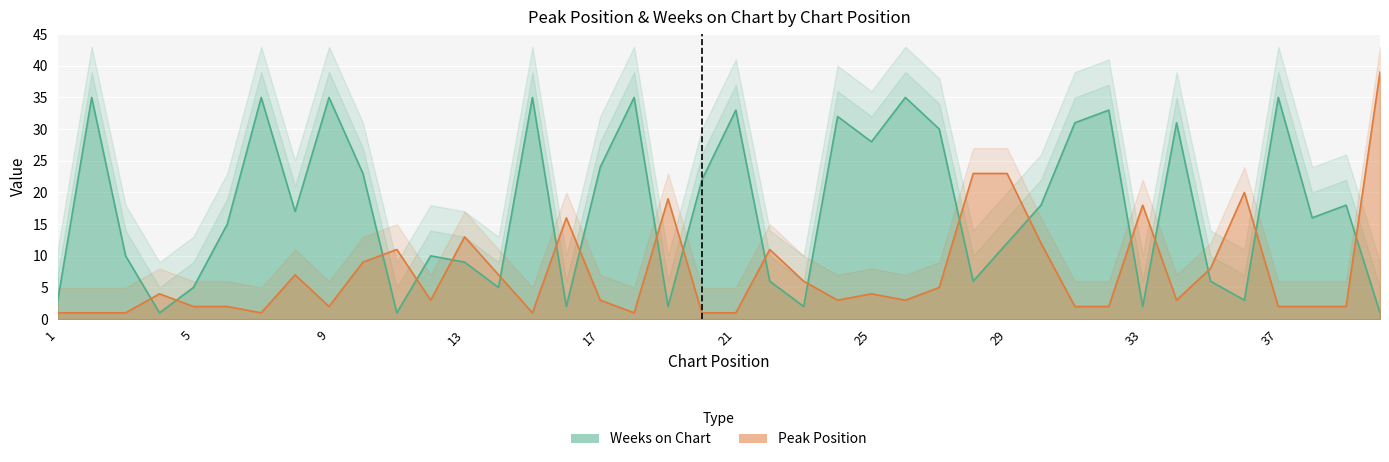

Where is Peak Position nearest to the value 20?

36